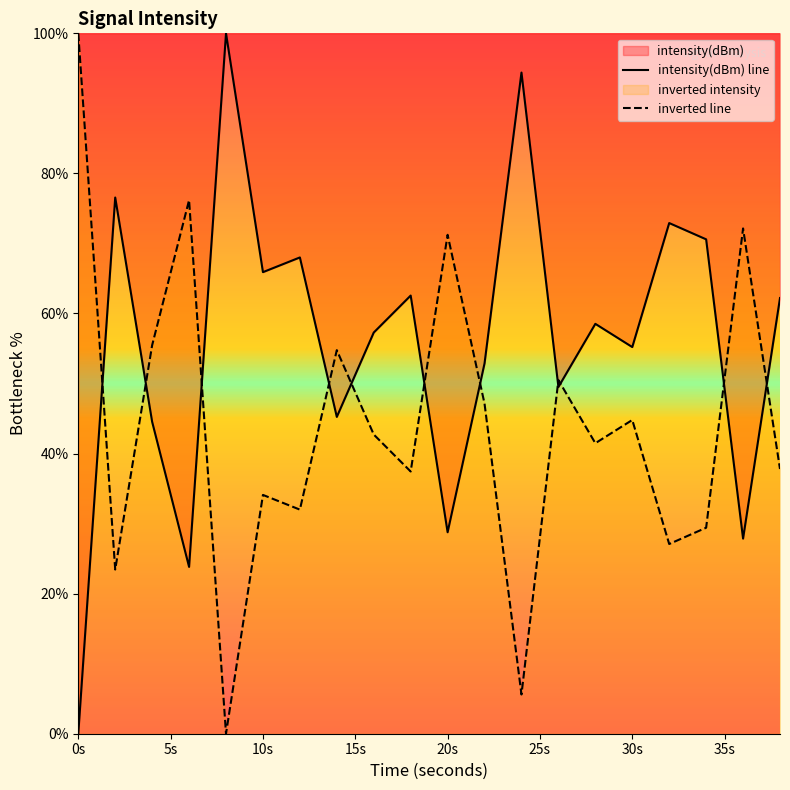

Read the intensity(dBm) line value at 20s.

28.8